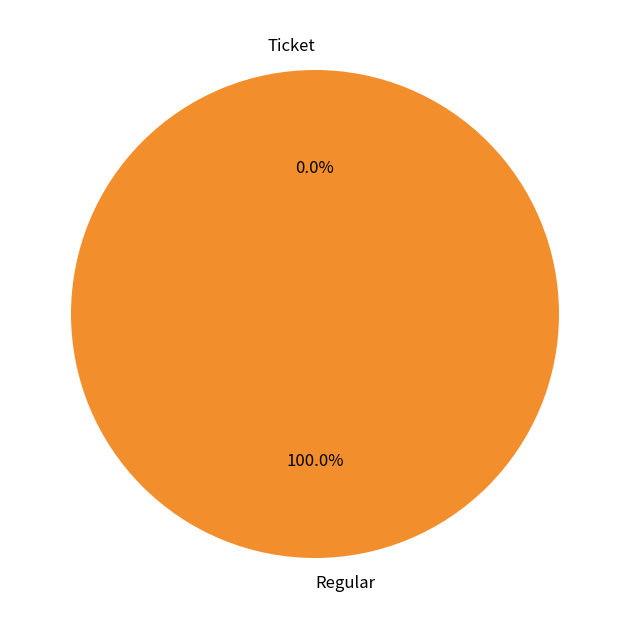

Is it true that Regular is 86% of the pie?

False